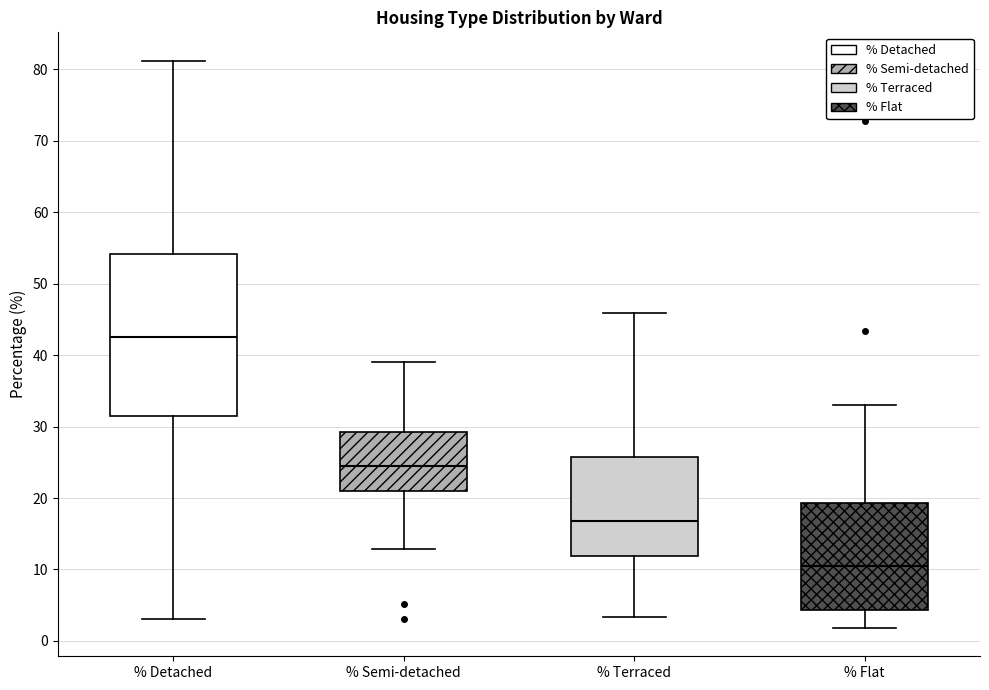

Where does the upper whisker of the box for % Flat end on the y-axis? The values are not printed on the chart, so give them approximately, as read against the axis.

33